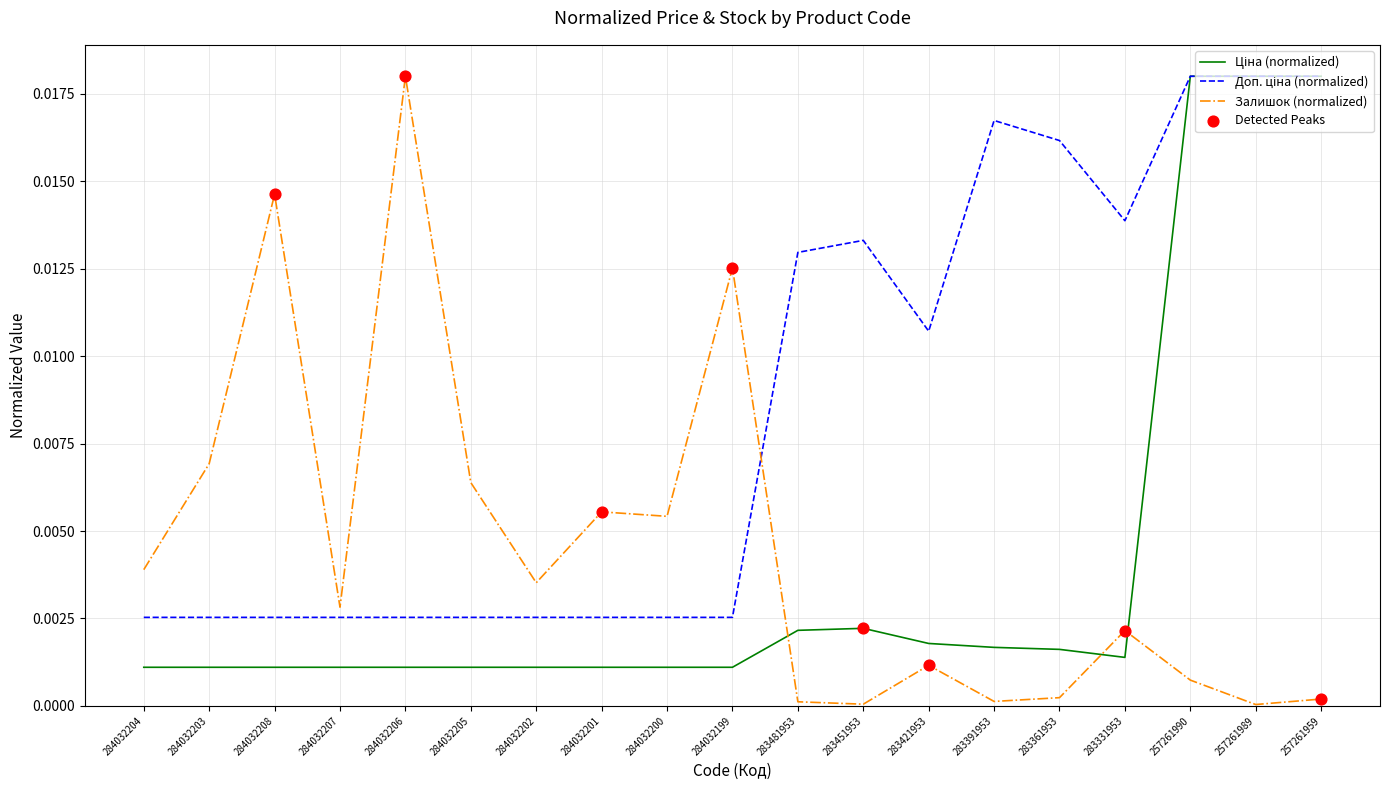

Which series has the largest range (max minus min)?

Залишок (normalized)